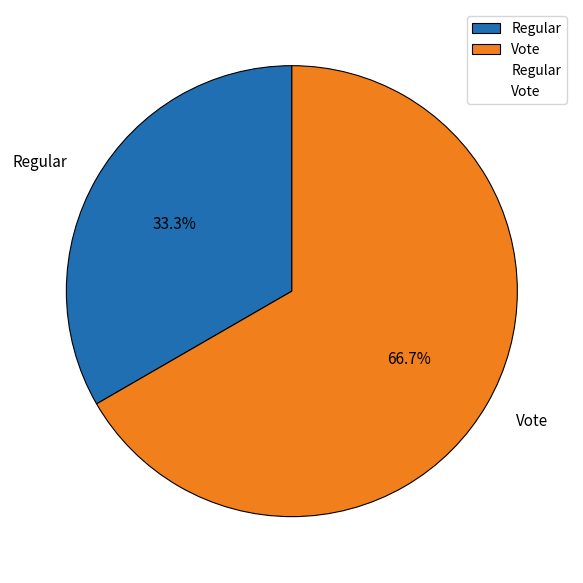

Do Vote and Regular together represent more than half of the pie?

Yes